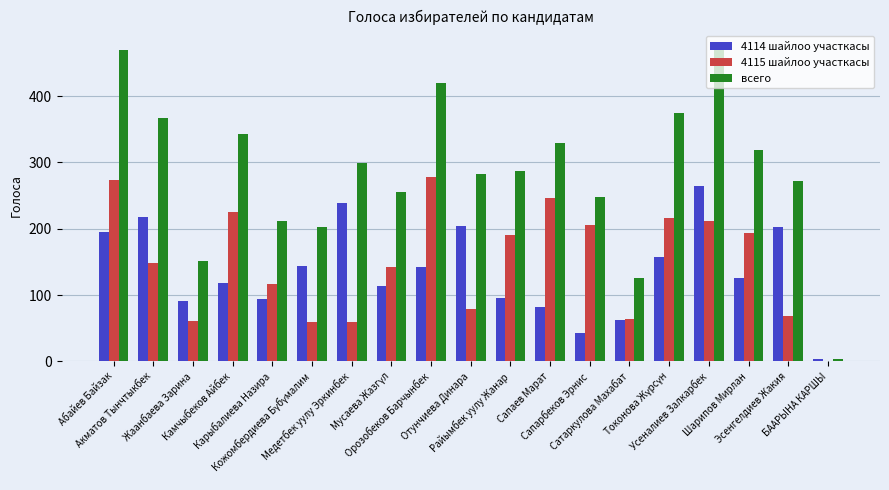

Which series has the largest total across all categories?

всего